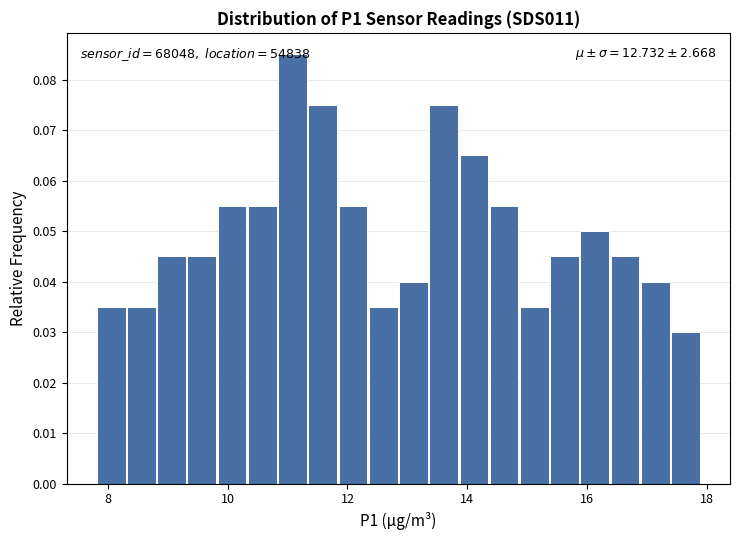

Around what value on the x-axis is the tallest bar? Give the approximate position of its centre, as read against the axis.

11.0